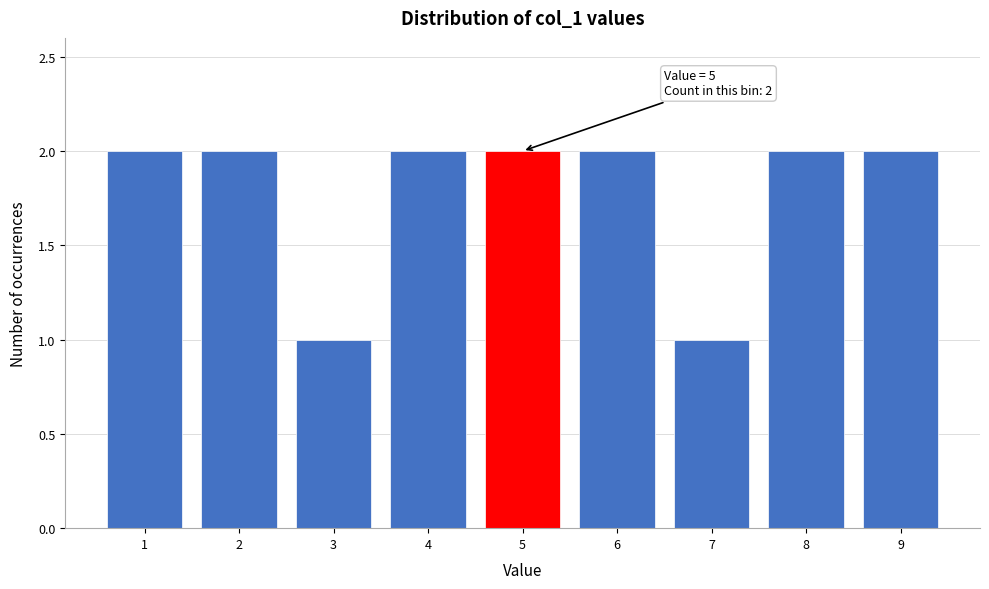

Reading right to left, extract all data points from this chart.

2	2	1	2	2	2	1	2	2